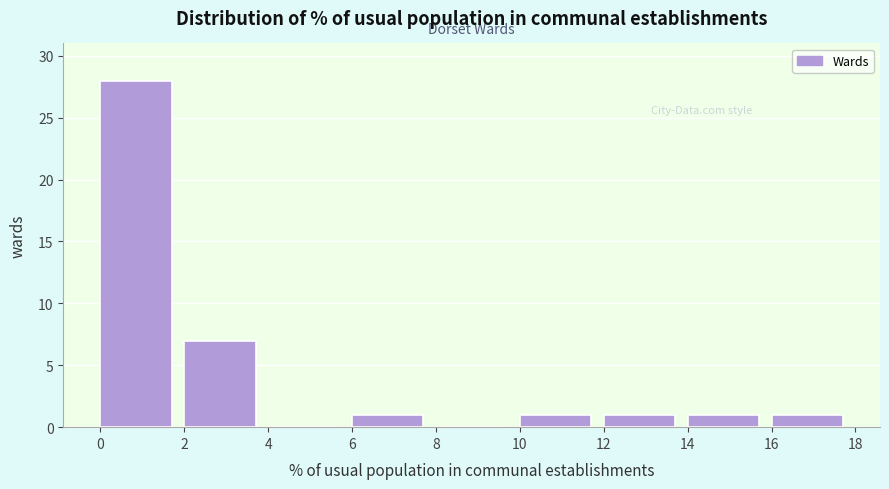

How tall is the bar that spans 14 to 16 on the x-axis? The values are not printed on the chart, so give them approximately, as read against the axis.

1